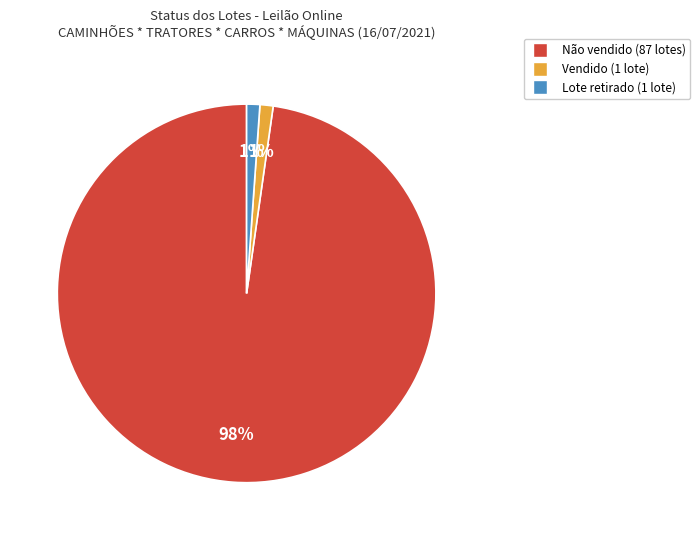

What is the largest slice in the pie chart?

Não vendido